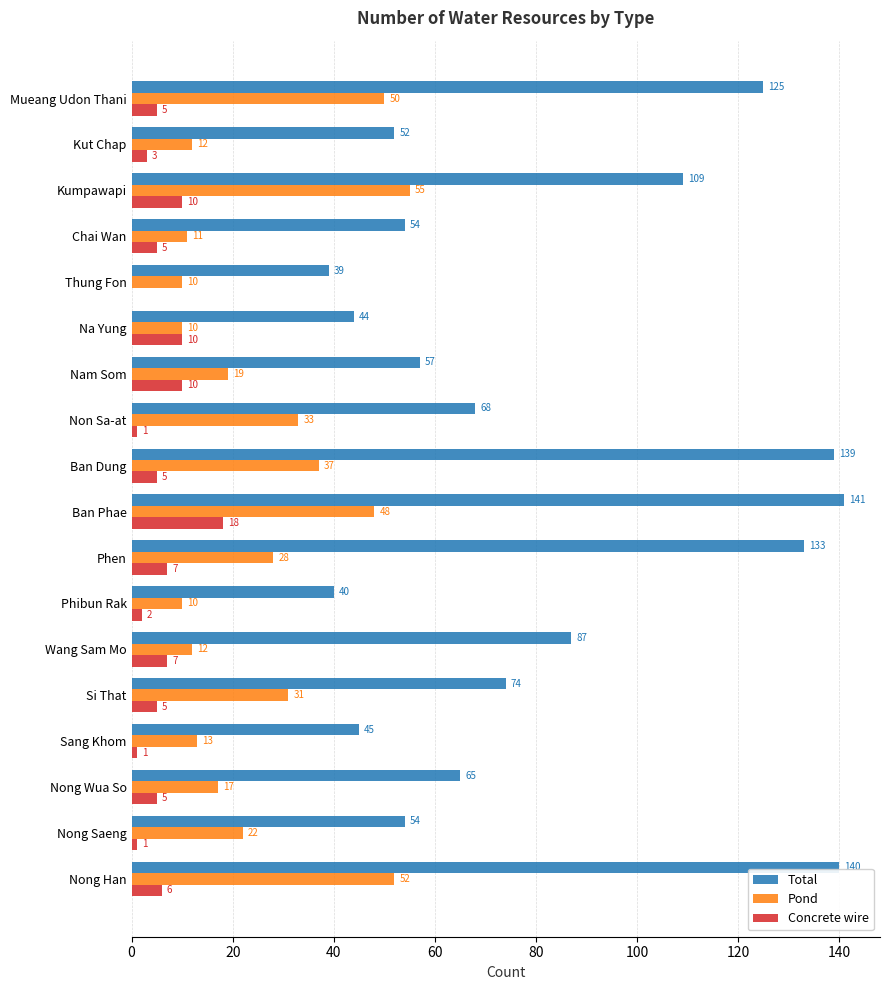

What is the sum of all Concrete wire values?

101